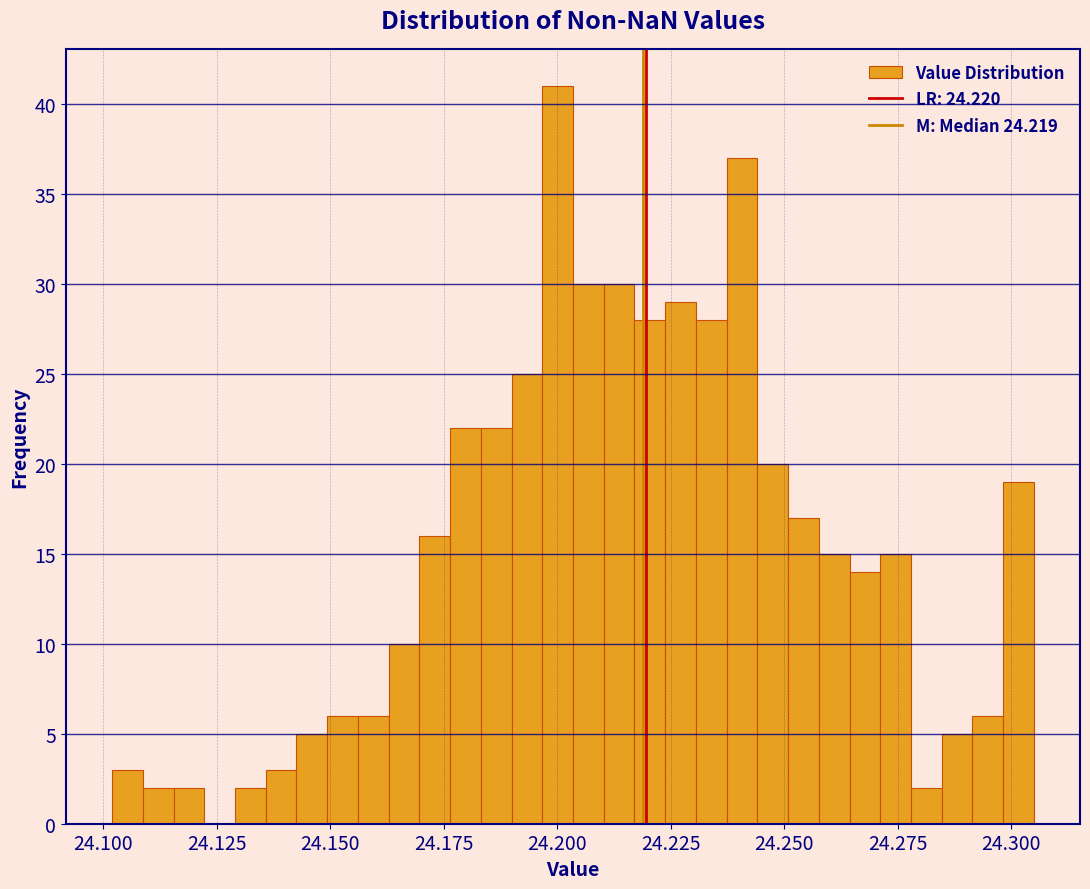

Read against the x-axis, roughly where is the centre of the tallest bar?

24.200